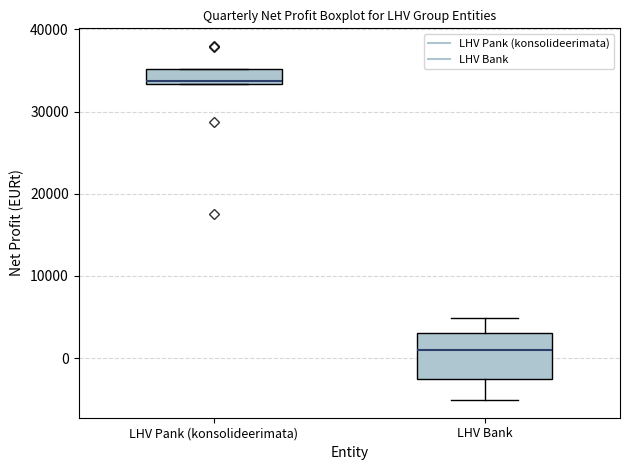

Where does the median line of the box for LHV Pank (konsolideerimata) sit on the y-axis? The values are not printed on the chart, so give them approximately, as read against the axis.

34000